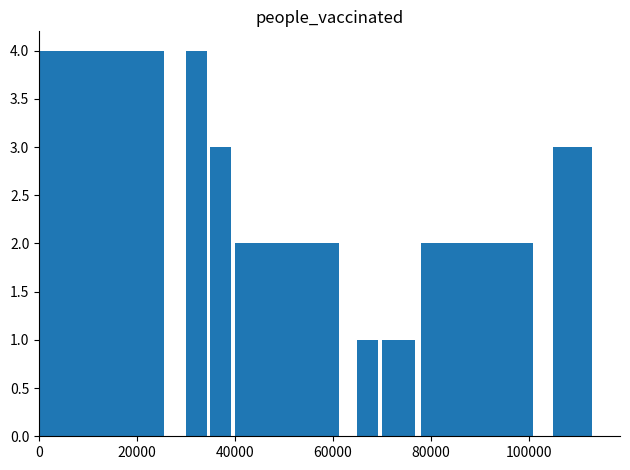

What is the maximum value shown in the chart?

4